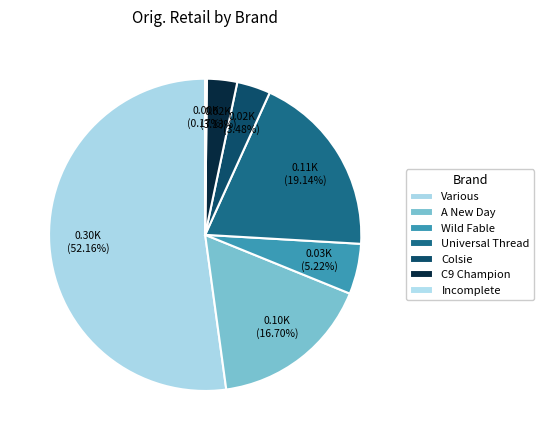

How many segments does this pie chart have?

7